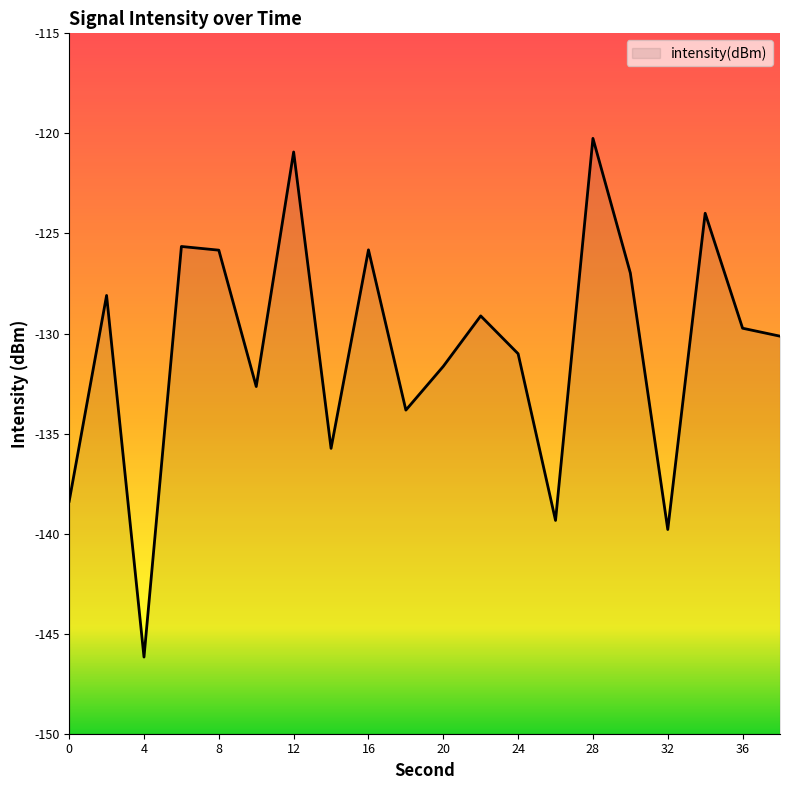

What is the maximum value shown in the chart?

-120.2